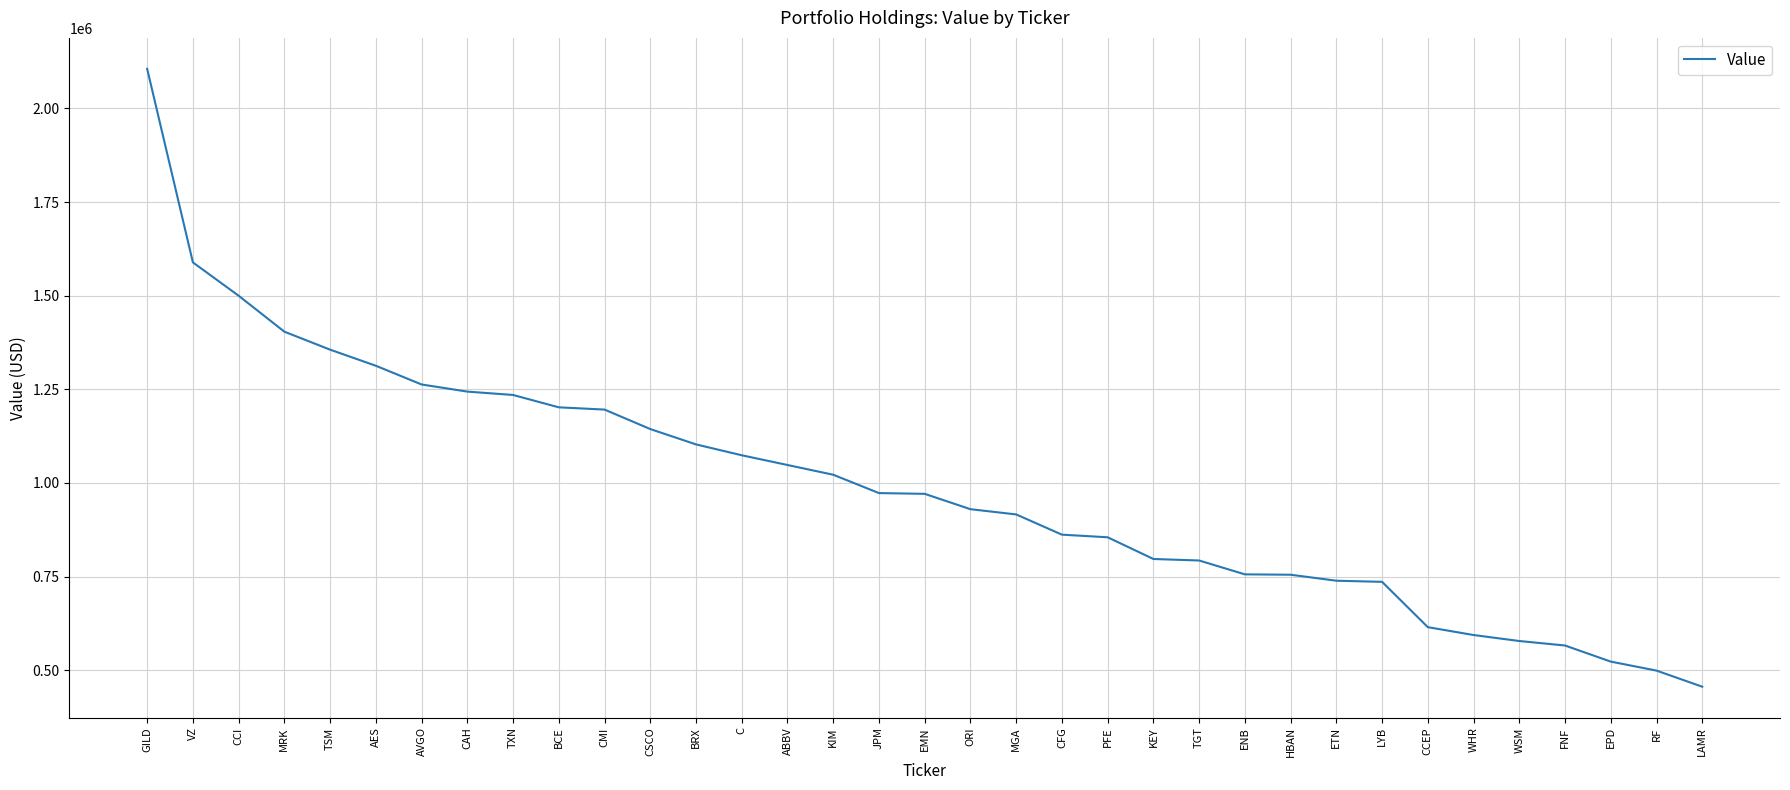

How many distinct data groups are displayed?

1